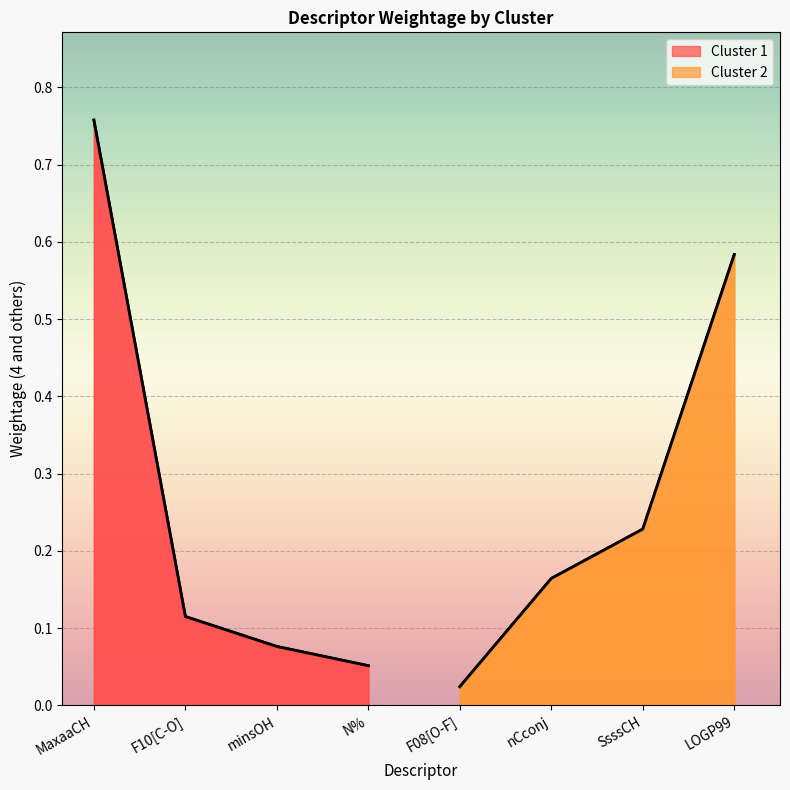

Rank the categories by value from highest to lowest.

MaxaaCH, LOGP99, SsssCH, nCconj, F10[C-O], minsOH, N%, F08[O-F]